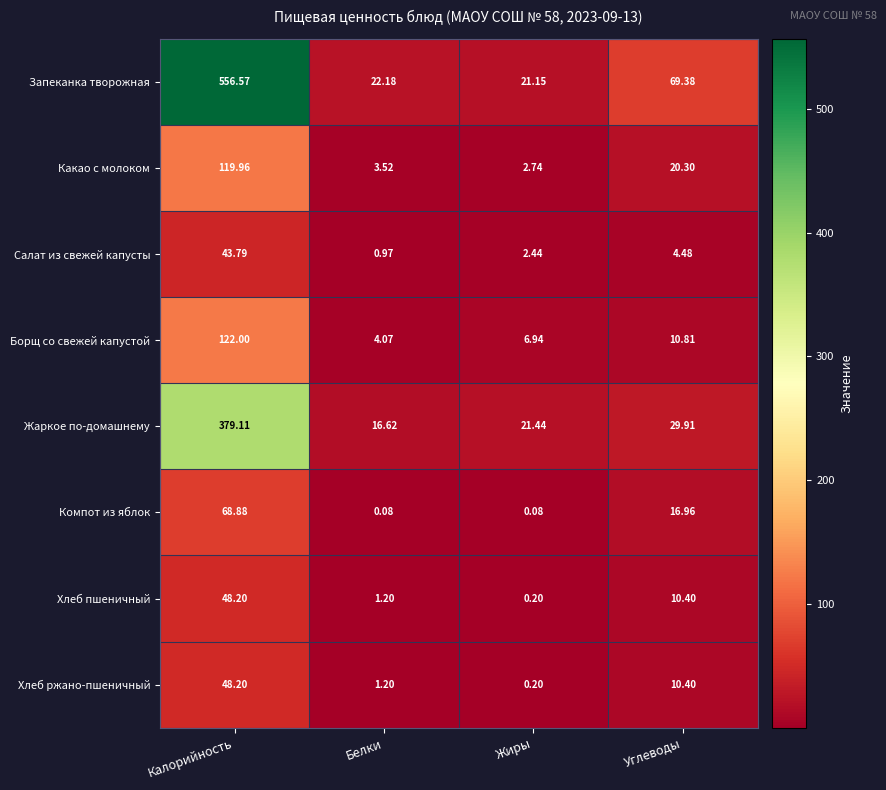

Where is Компот из яблок nearest to the value 34?

Углеводы